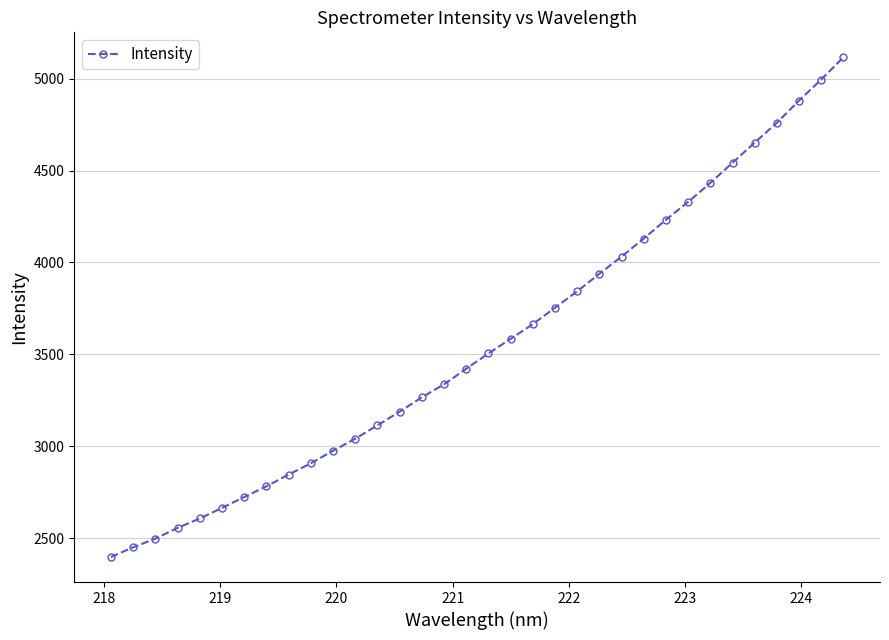

What is the value of the 26th point from the left?

4232.3